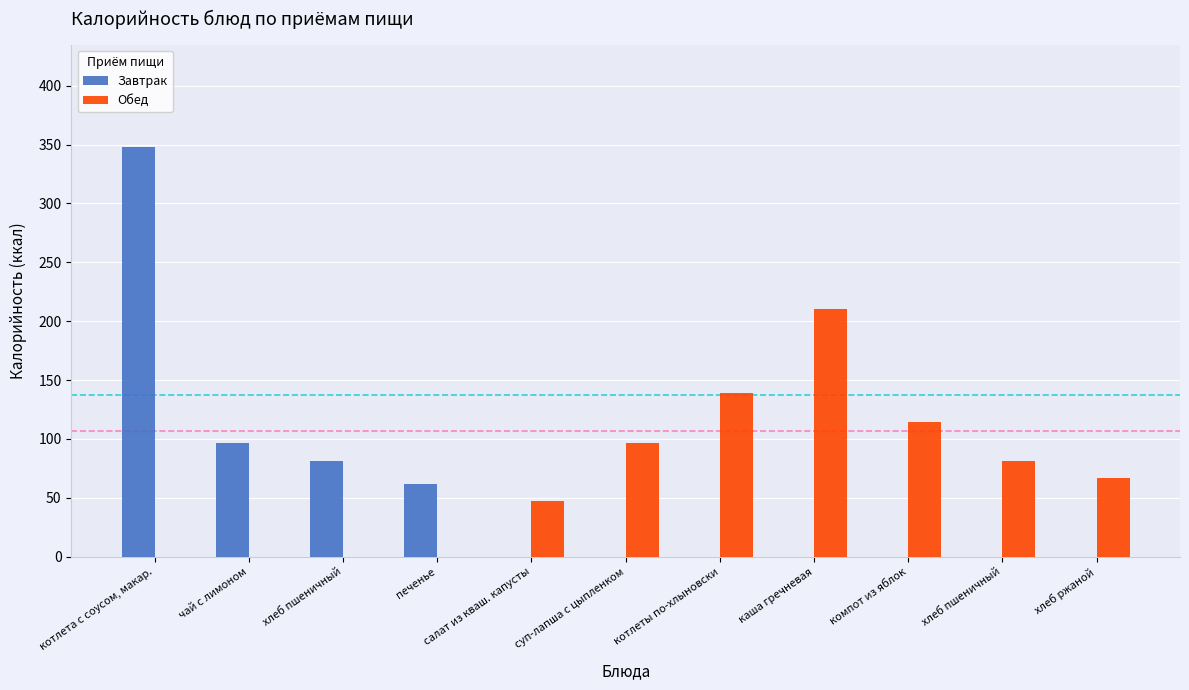

How many values in the Обед series exceed 66?

6